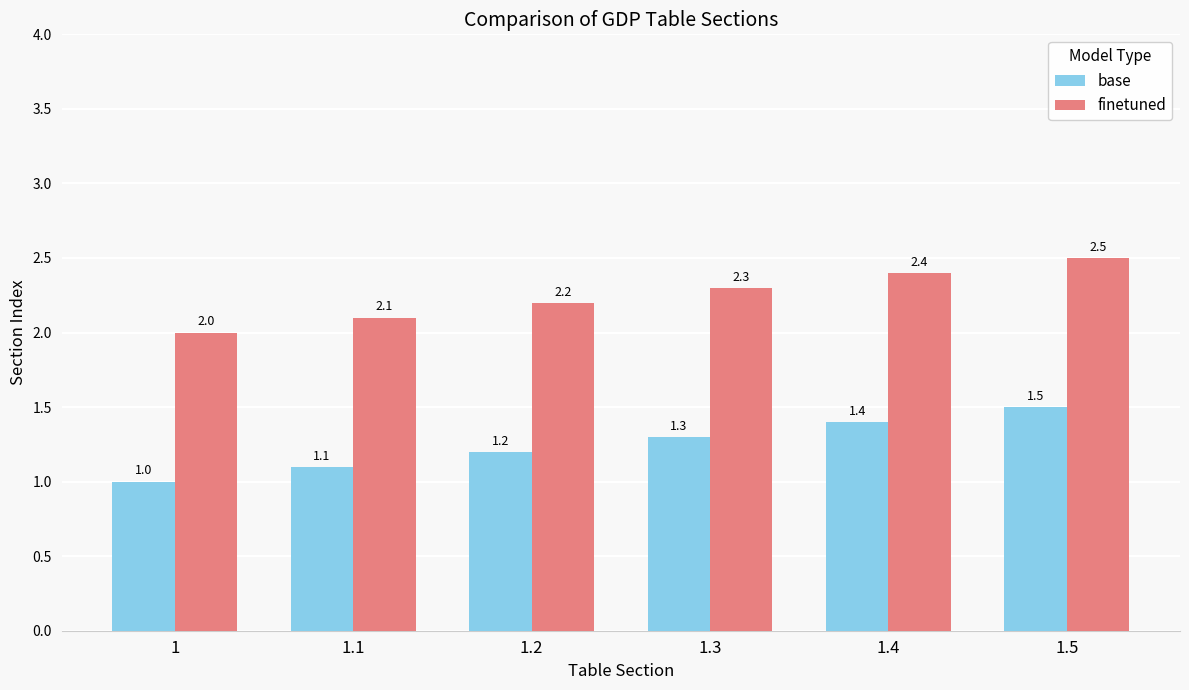

Reading left to right, list all the values displayed in this chart.

base: 1=1.0	1.1=1.1	1.2=1.2	1.3=1.3	1.4=1.4	1.5=1.5
finetuned: 1=2.0	1.1=2.1	1.2=2.2	1.3=2.3	1.4=2.4	1.5=2.5